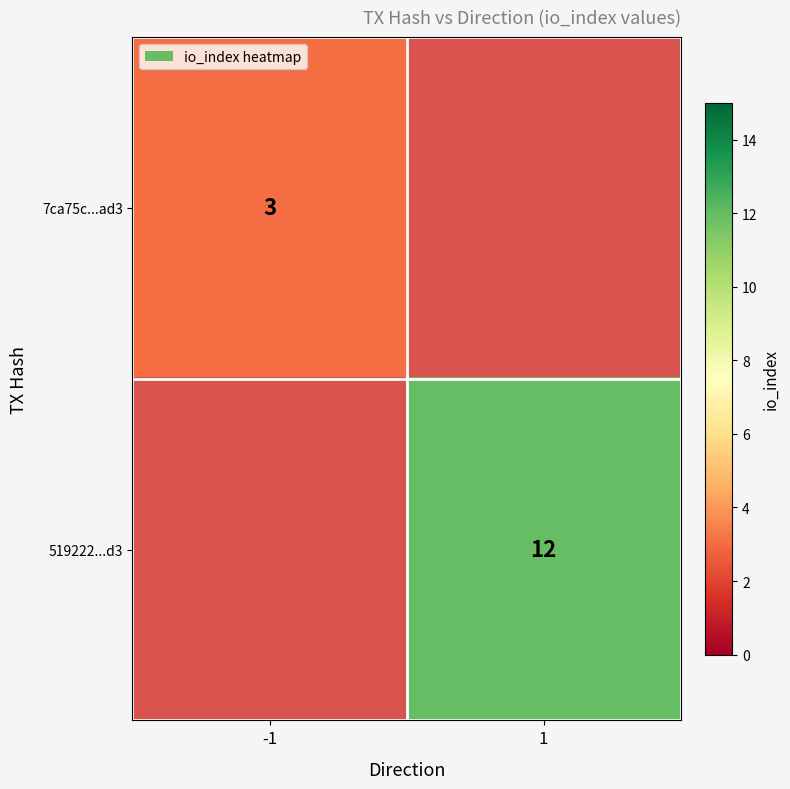

Is the value of 7ca75c...ad3 at -1 greater than the value of 519222...d3 at 1?

No